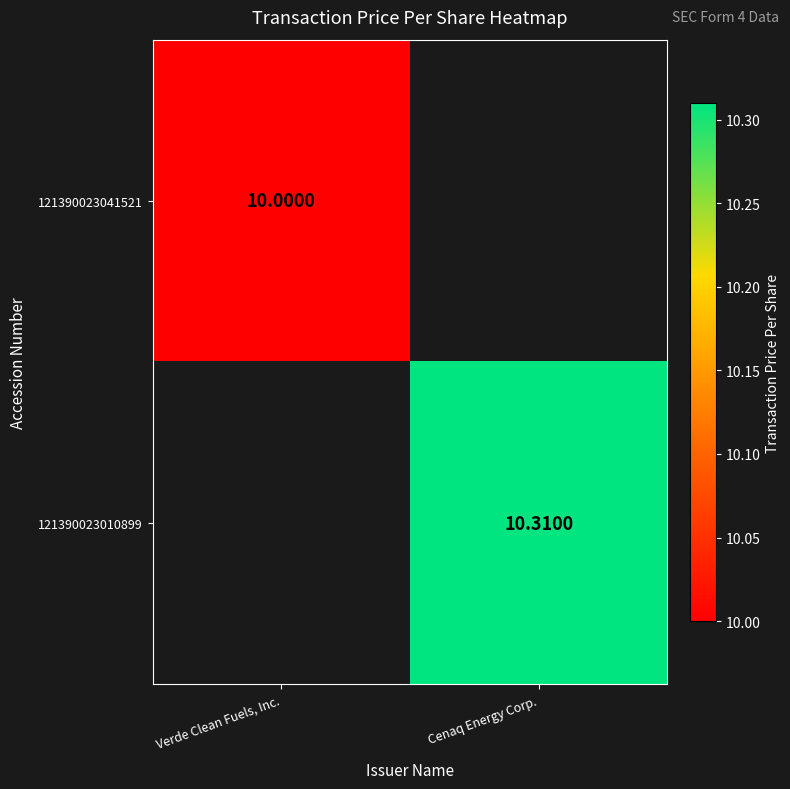

How many data points does each series have?

2